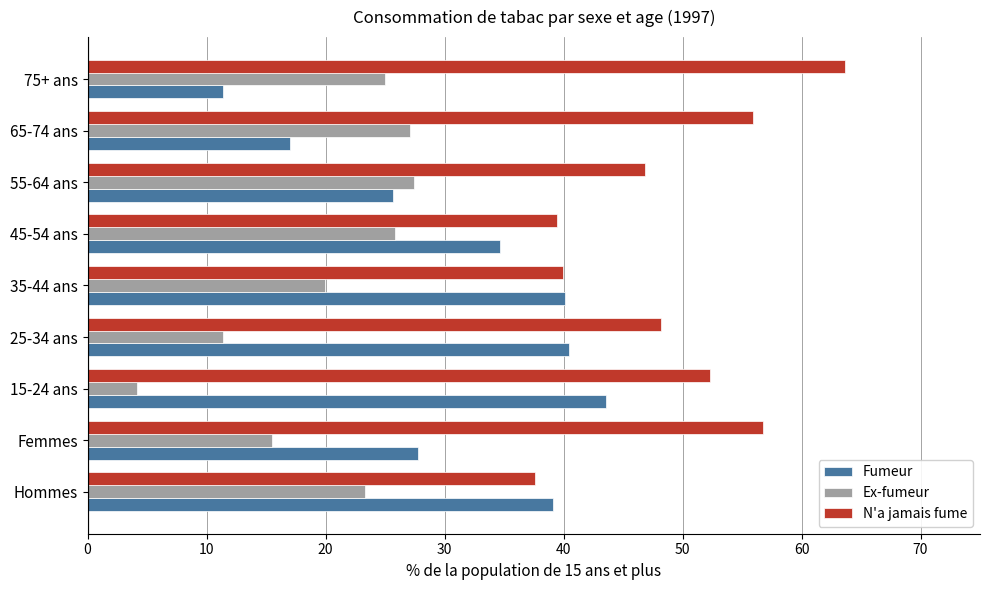

Rank the series by their average value, from highest to lowest.

N'a jamais fume, Fumeur, Ex-fumeur